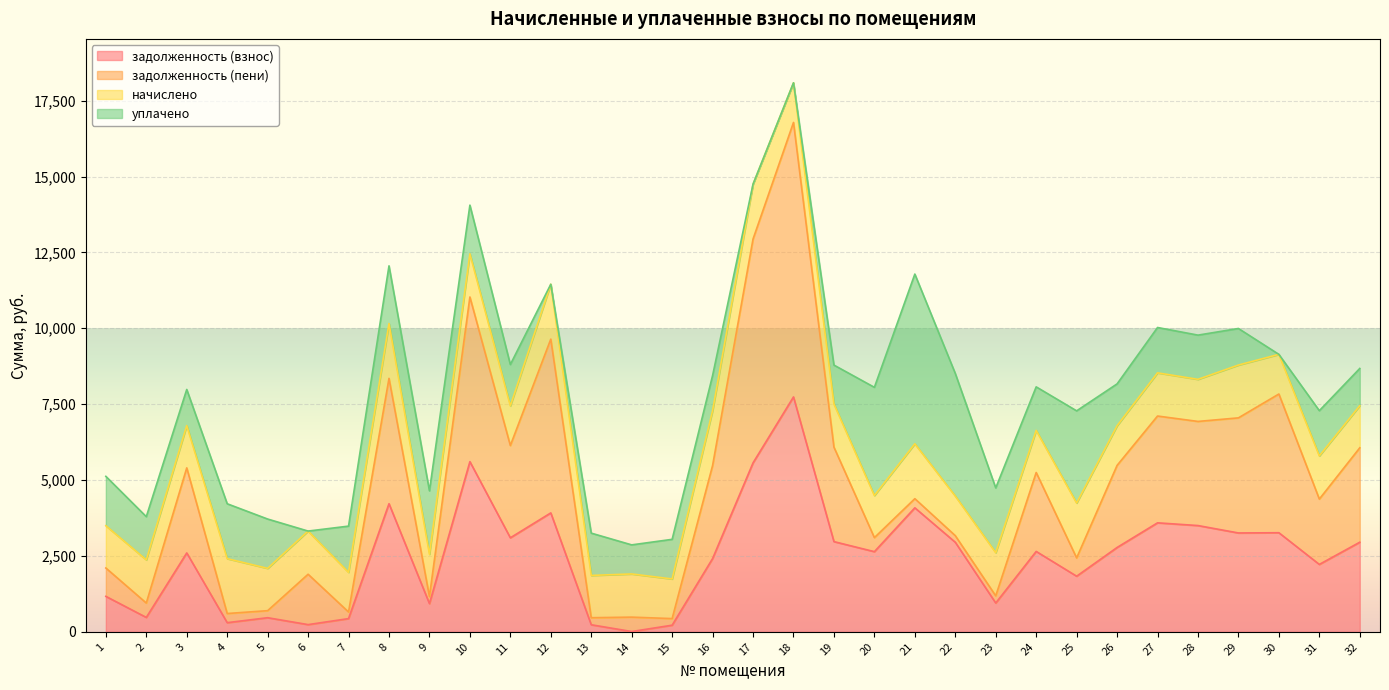

Is it true that начислено equals 564.2 at 6?

False